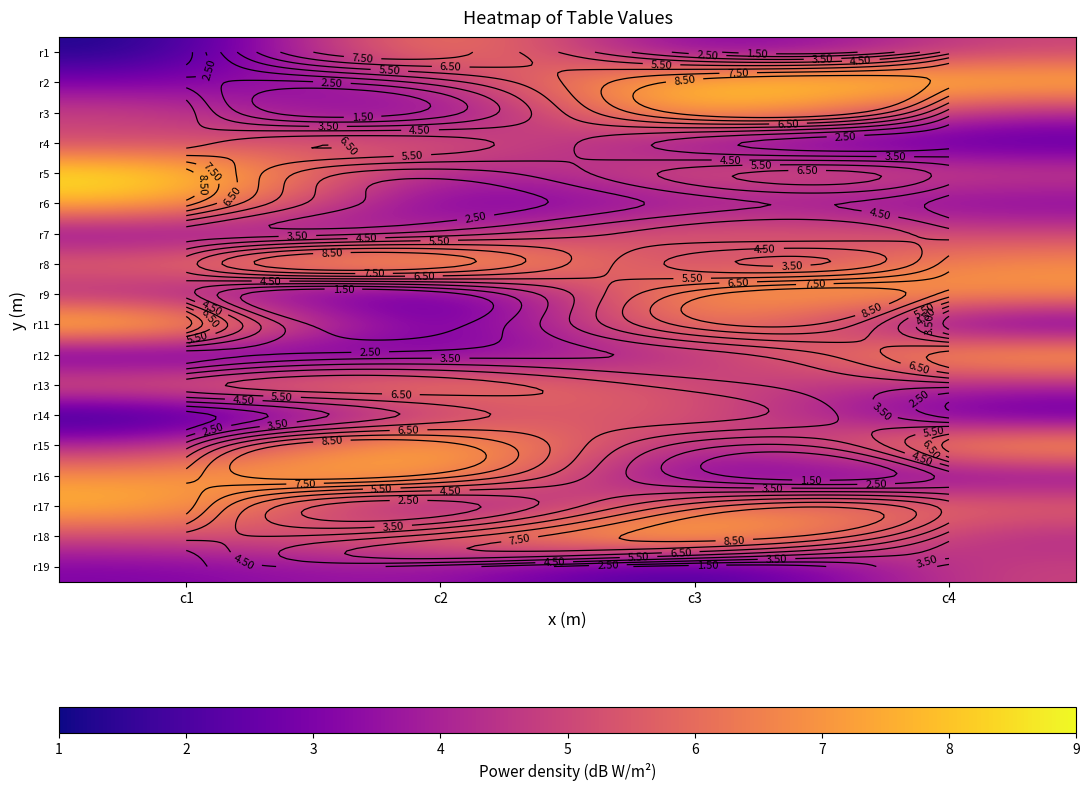

Is the value of r5 at c1 greater than the value of r6 at c4?

Yes